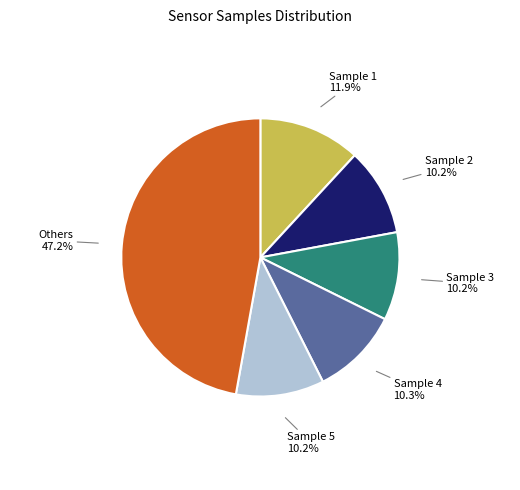

How many slices are in this pie chart?

6